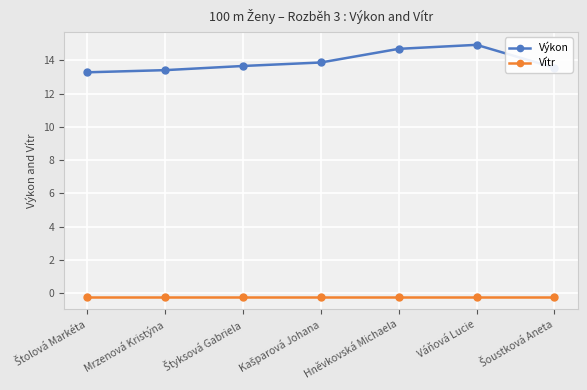

True or false: Vítr and Výkon cross at least once.

False